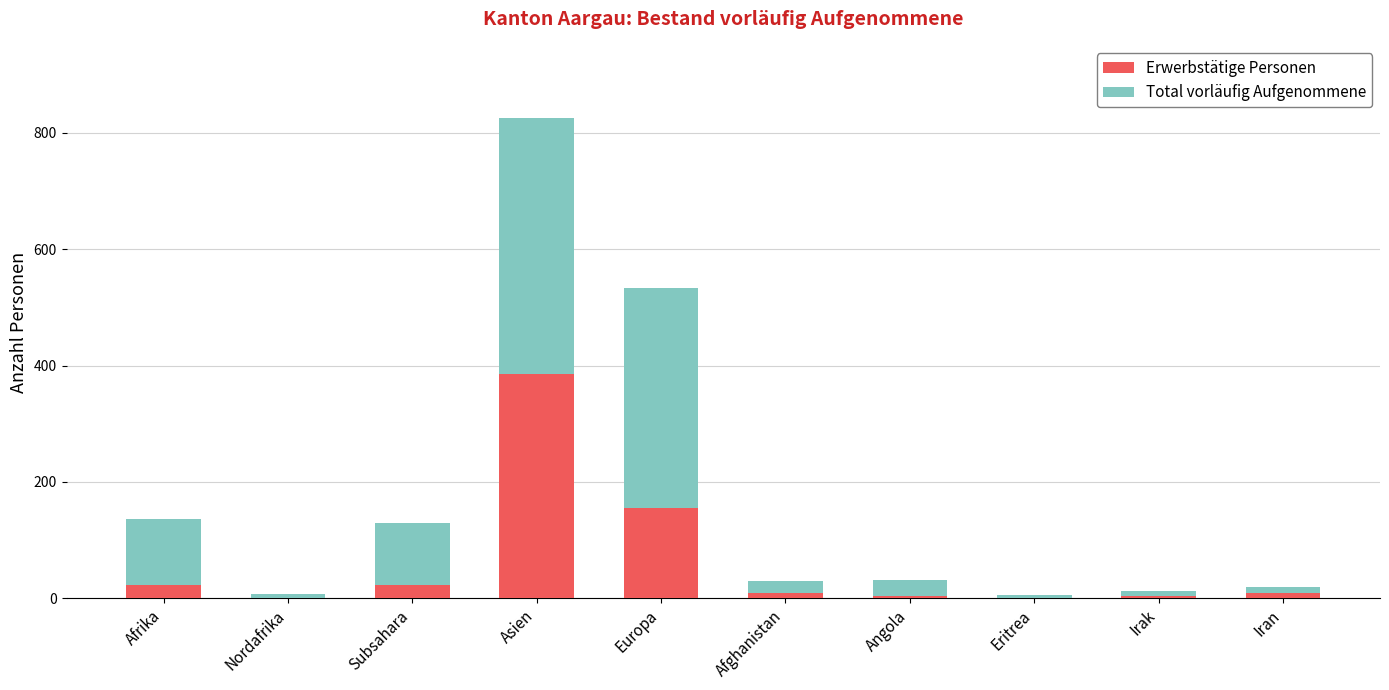

How many distinct data groups are displayed?

2